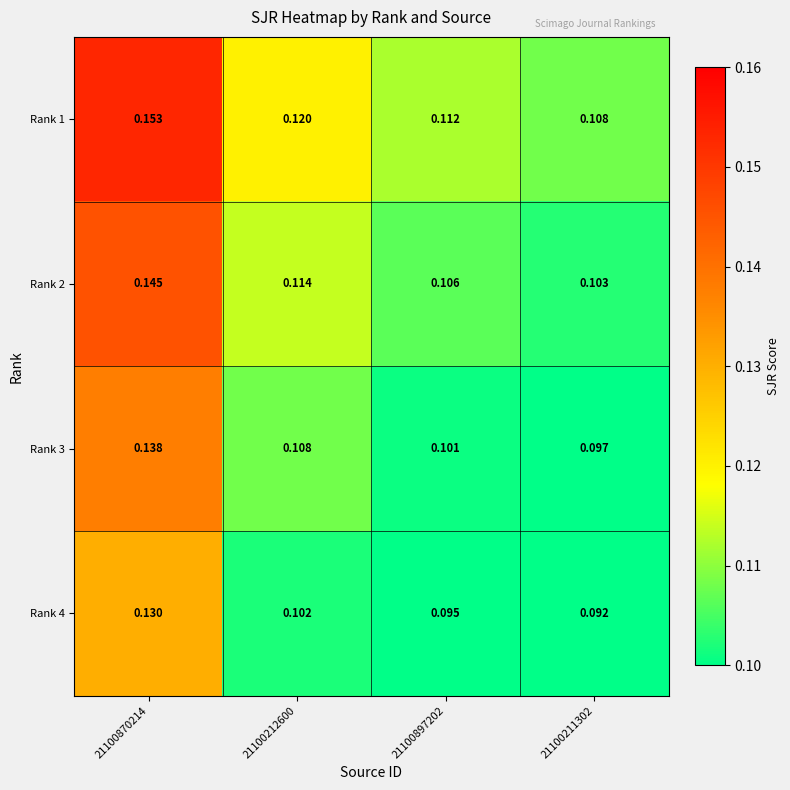

Is the value of Rank 4 at 21100870214 greater than the value of Rank 2 at 21100212600?

Yes